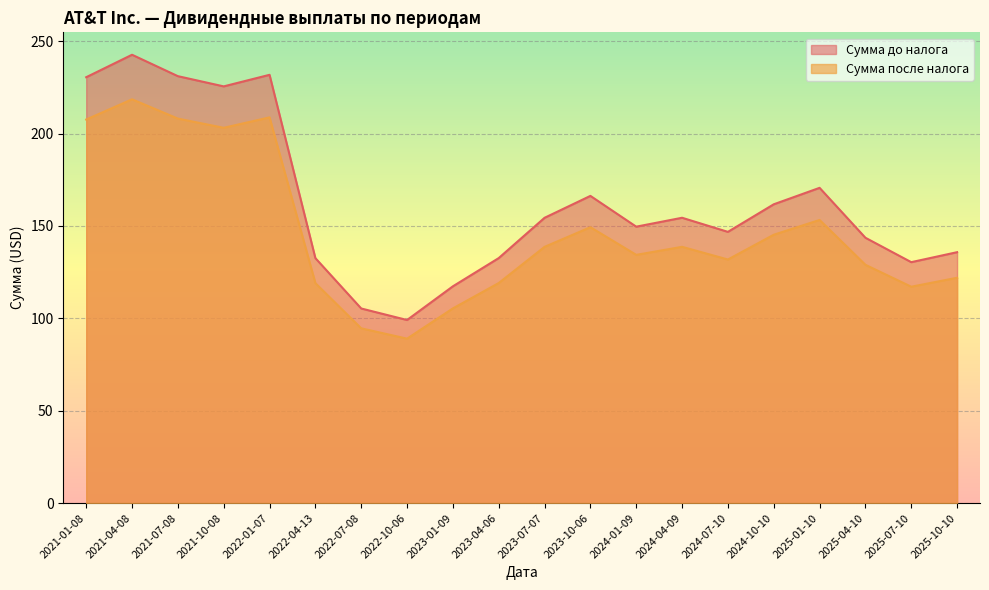

List the labels in order of Сумма после налога value, largest first.

2021-04-08, 2022-01-07, 2021-07-08, 2021-01-08, 2021-10-08, 2025-01-10, 2023-10-06, 2024-10-10, 2024-04-09, 2023-07-07, 2024-01-09, 2024-07-10, 2025-04-10, 2025-10-10, 2023-04-06, 2022-04-13, 2025-07-10, 2023-01-09, 2022-07-08, 2022-10-06